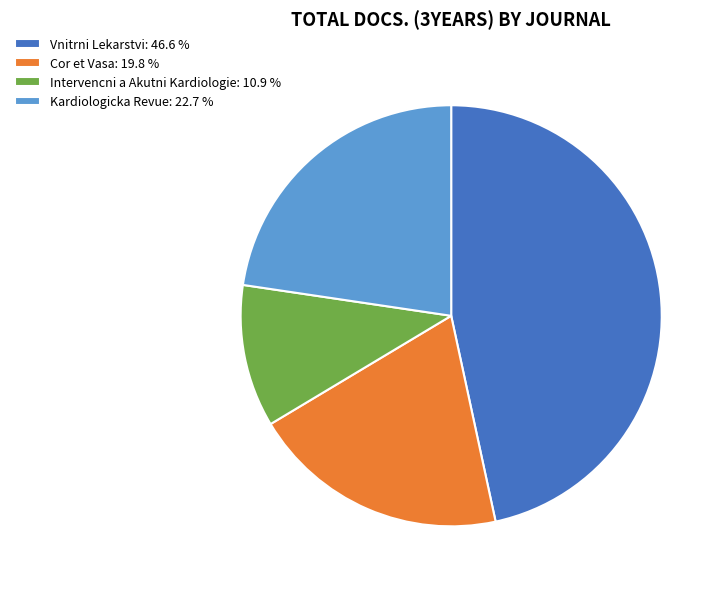

What is the ratio of the value at Kardiologicka Revue to the value at Cor et Vasa?

1.1